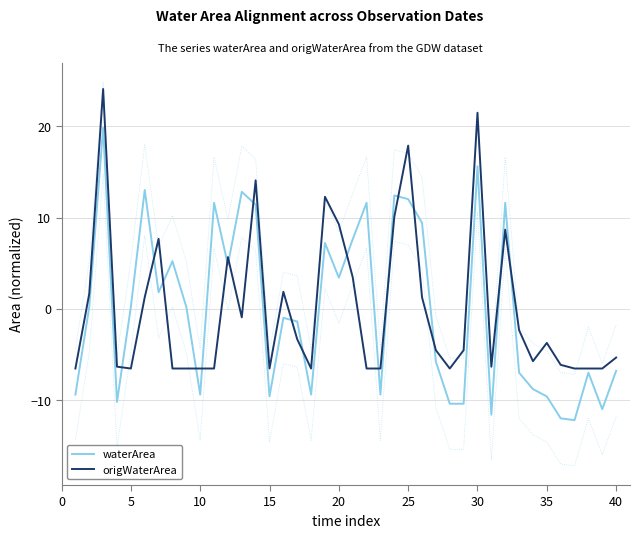

Is it true that waterArea equals 7.4 at 30?

False